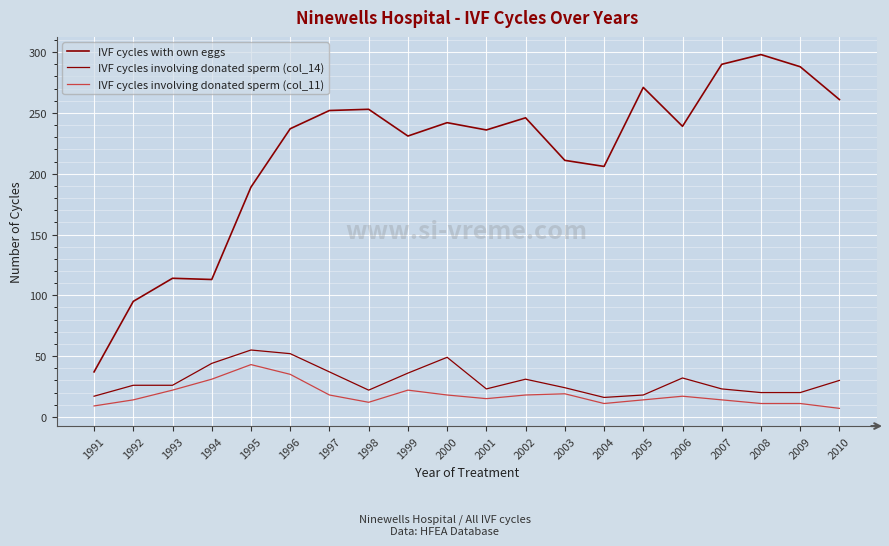

At how many categories does at least one series exceed 180?

16